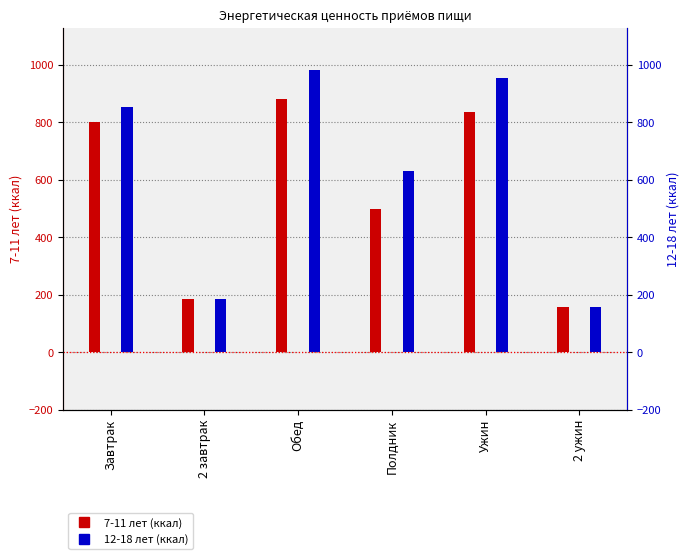

How many groups of bars are there?

6